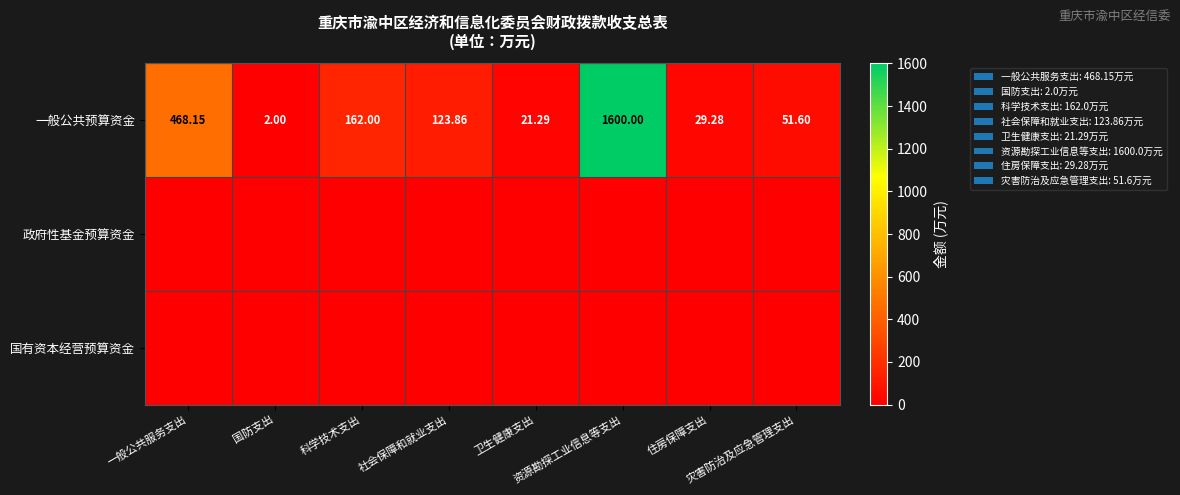

How many values in the 一般公共预算资金 series are below 123?

4